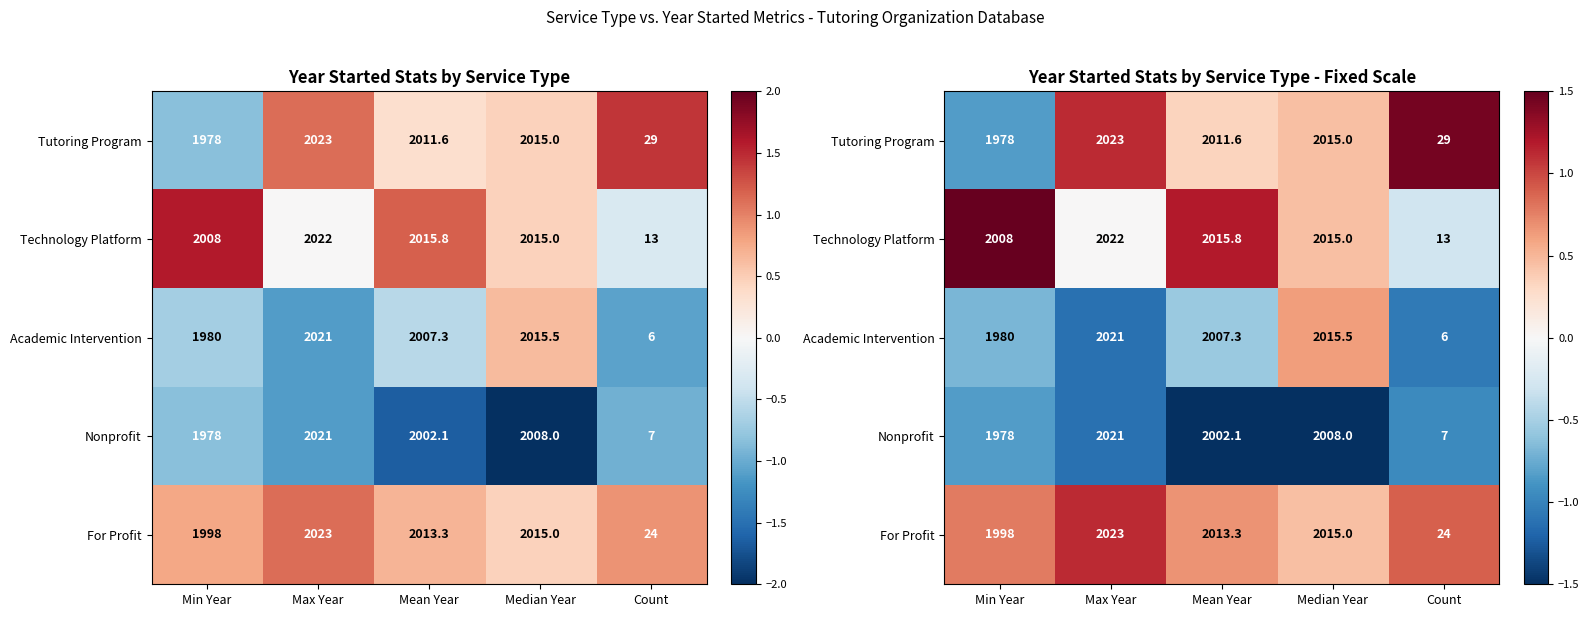

At which label does Academic Intervention first exceed 0?

Median Year